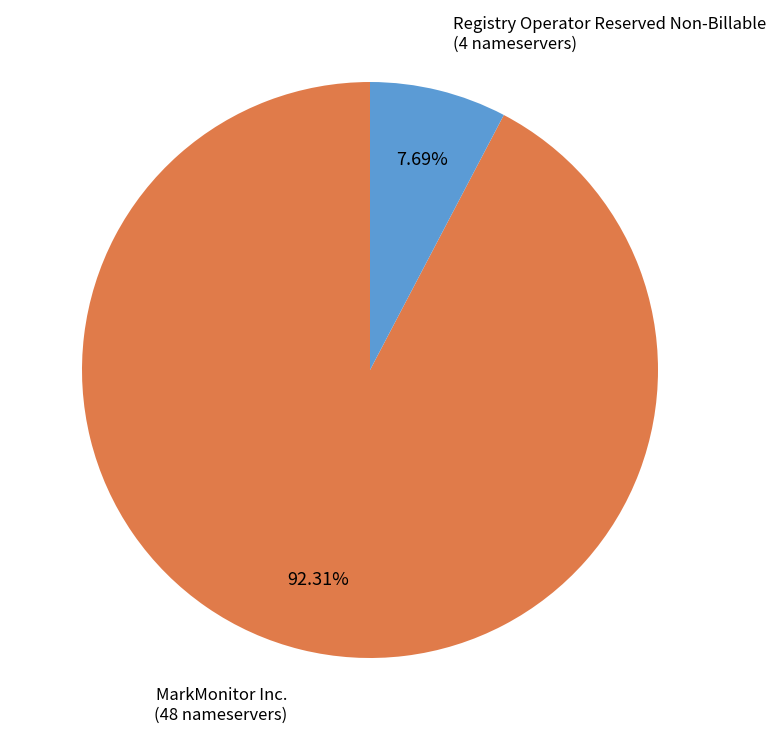

Between Registry Operator Reserved Non-Billable and MarkMonitor Inc., which is larger?

MarkMonitor Inc.